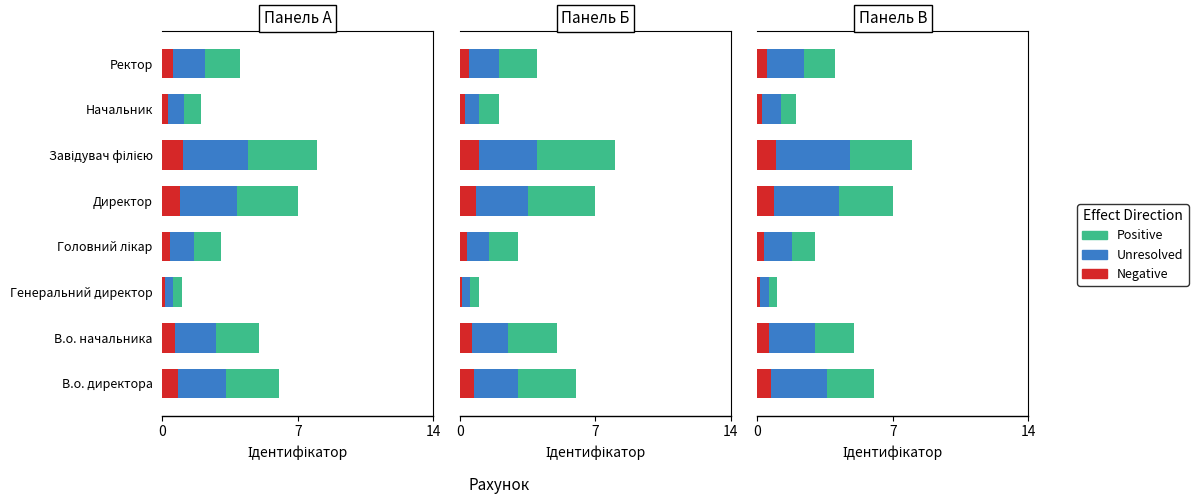

What value does the Negative series have at Головний лікар?

0.4